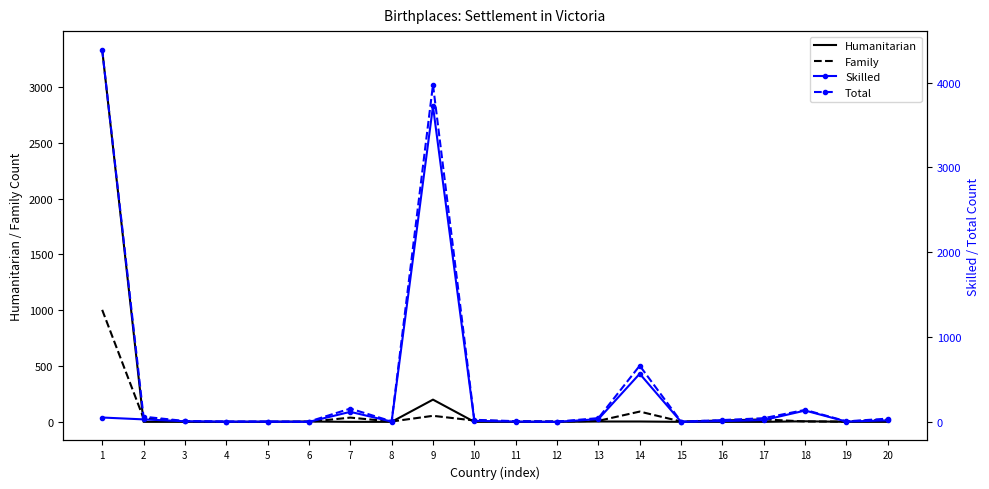

At which label does Total reach its minimum?

4